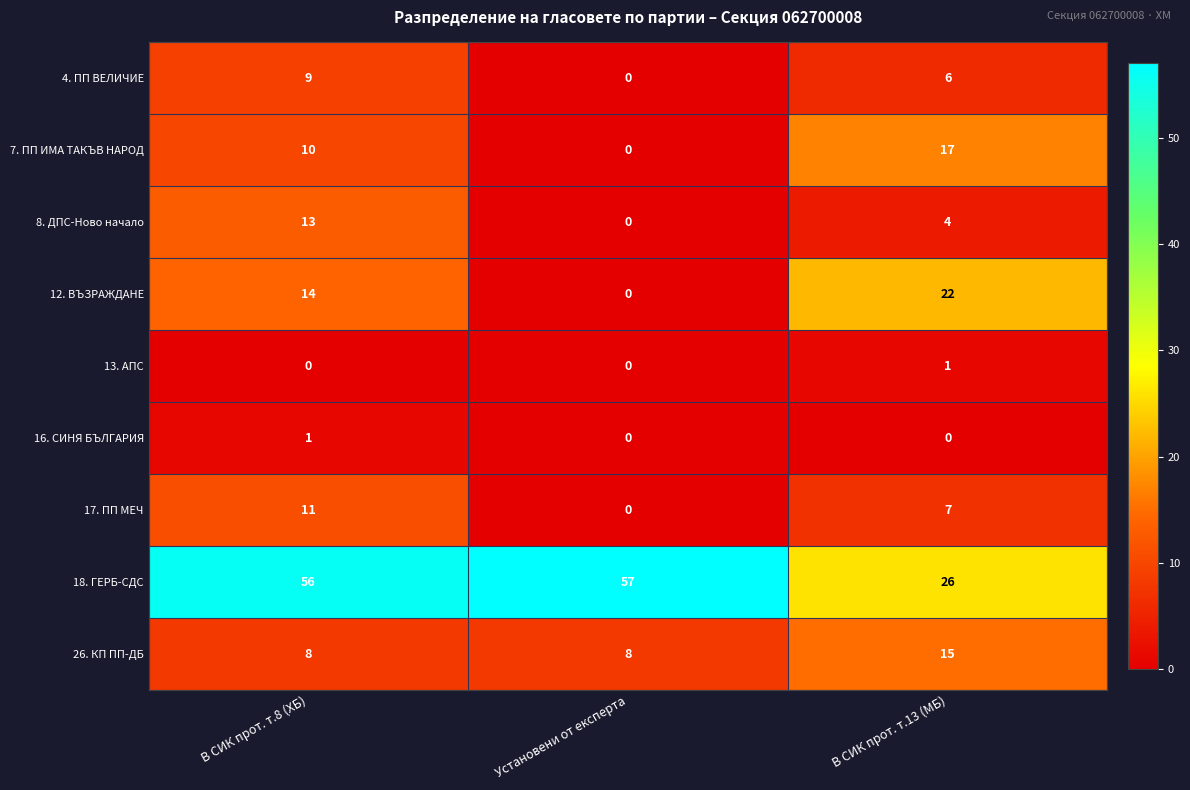

Rank the series at В СИК прот. т.13 (МБ) from highest to lowest value.

18. ГЕРБ-СДС, 12. ВЪЗРАЖДАНЕ, 7. ПП ИМА ТАКЪВ НАРОД, 26. КП ПП-ДБ, 17. ПП МЕЧ, 4. ПП ВЕЛИЧИЕ, 8. ДПС-Ново начало, 13. АПС, 16. СИНЯ БЪЛГАРИЯ